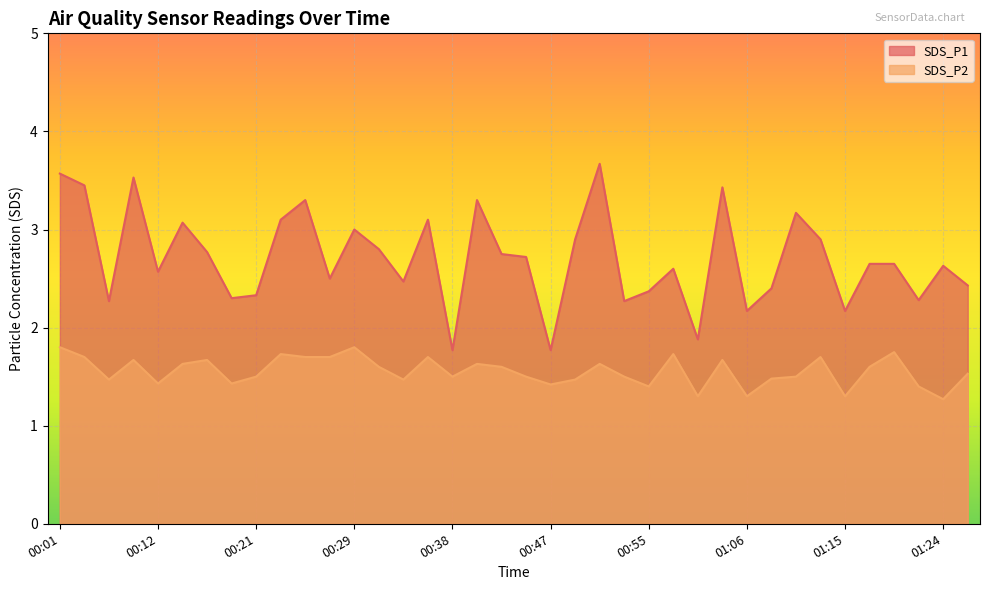

Reading right to left, list all the values displayed in this chart.

SDS_P1: 2.4	2.6	2.3	2.6	2.6	2.2	2.9	3.2	2.4	2.2	3.4	1.9	2.6	2.4	2.3	3.7	2.9	1.8	2.7	2.8	3.3	1.8	3.1	2.5	2.8	3.0	2.5	3.3	3.1	2.3	2.3	2.8	3.1	2.6	3.5	2.3	3.5	3.6
SDS_P2: 1.5	1.3	1.4	1.8	1.6	1.3	1.7	1.5	1.5	1.3	1.7	1.3	1.7	1.4	1.5	1.6	1.5	1.4	1.5	1.6	1.6	1.5	1.7	1.5	1.6	1.8	1.7	1.7	1.7	1.5	1.4	1.7	1.6	1.4	1.7	1.5	1.7	1.8